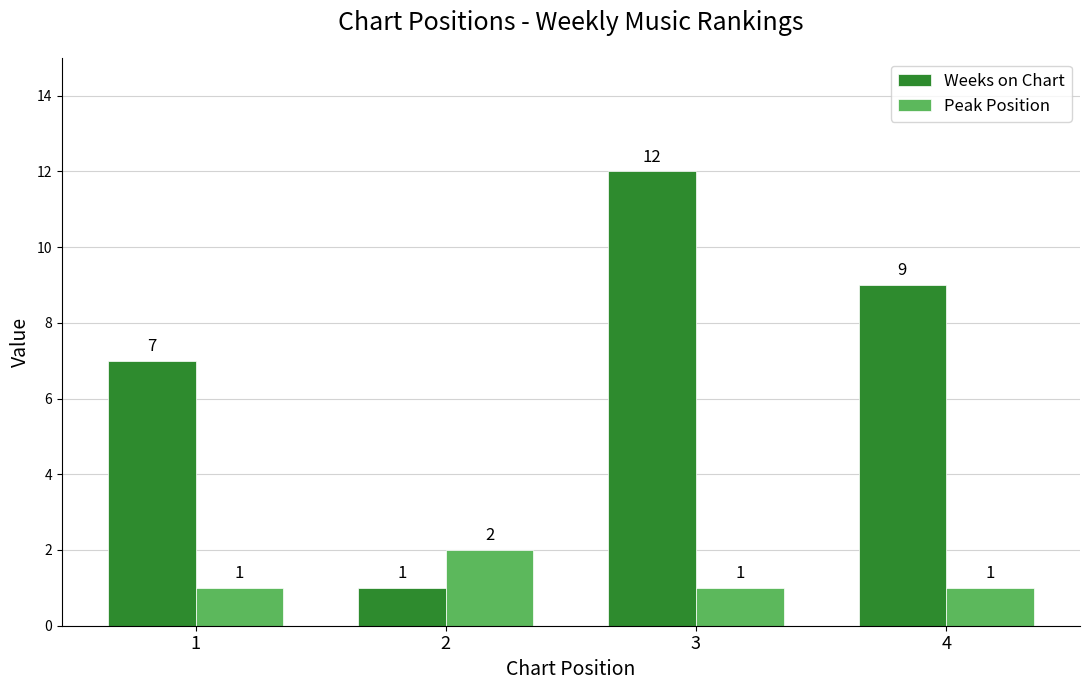

What is the sum of all Weeks on Chart values?

29